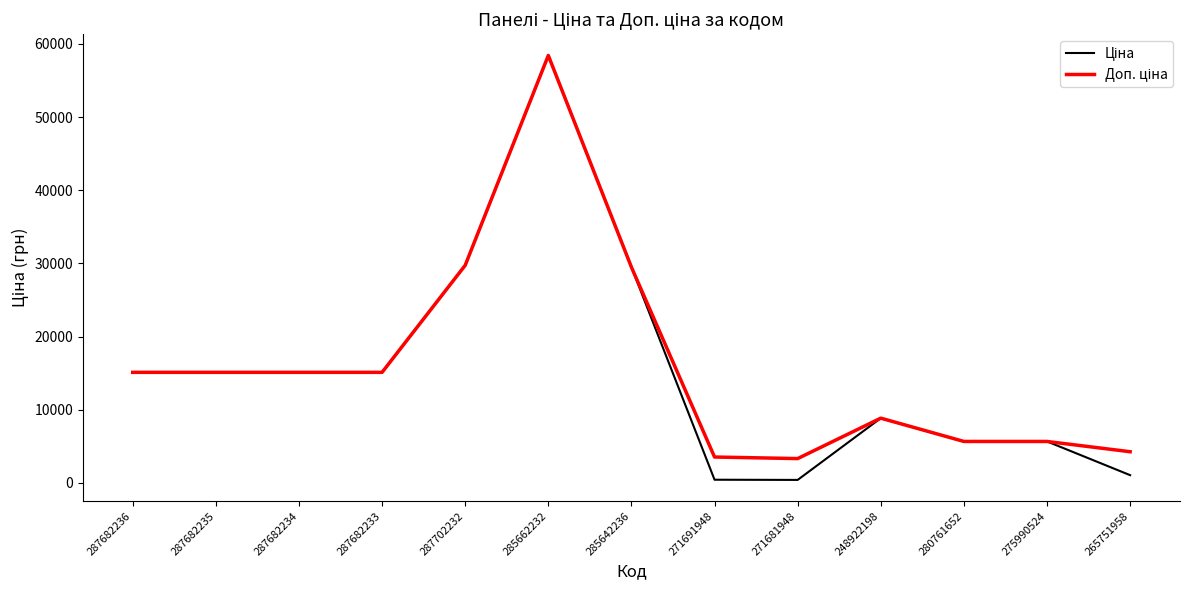

At which category does the chart reach its peak across all series?

285662232